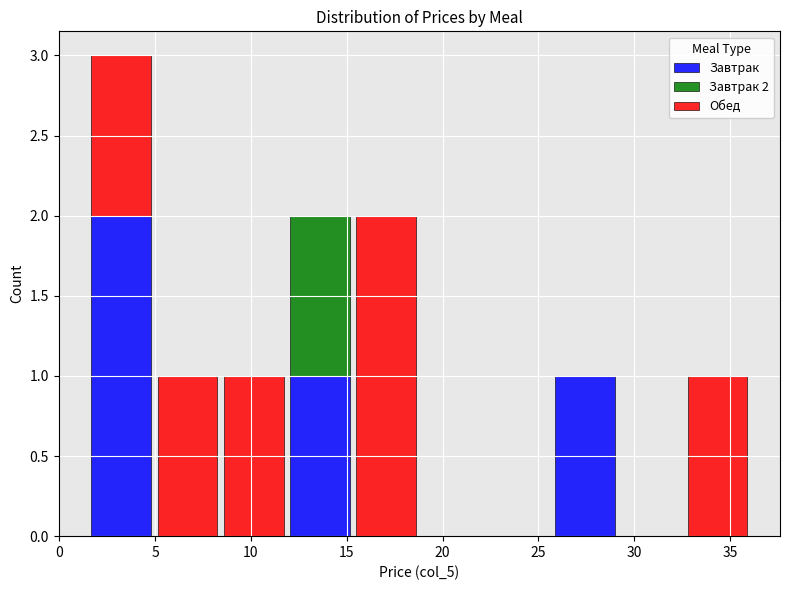

Which range on the x-axis has the tallest stacked bar (by total height)?

1.5 to 5.0